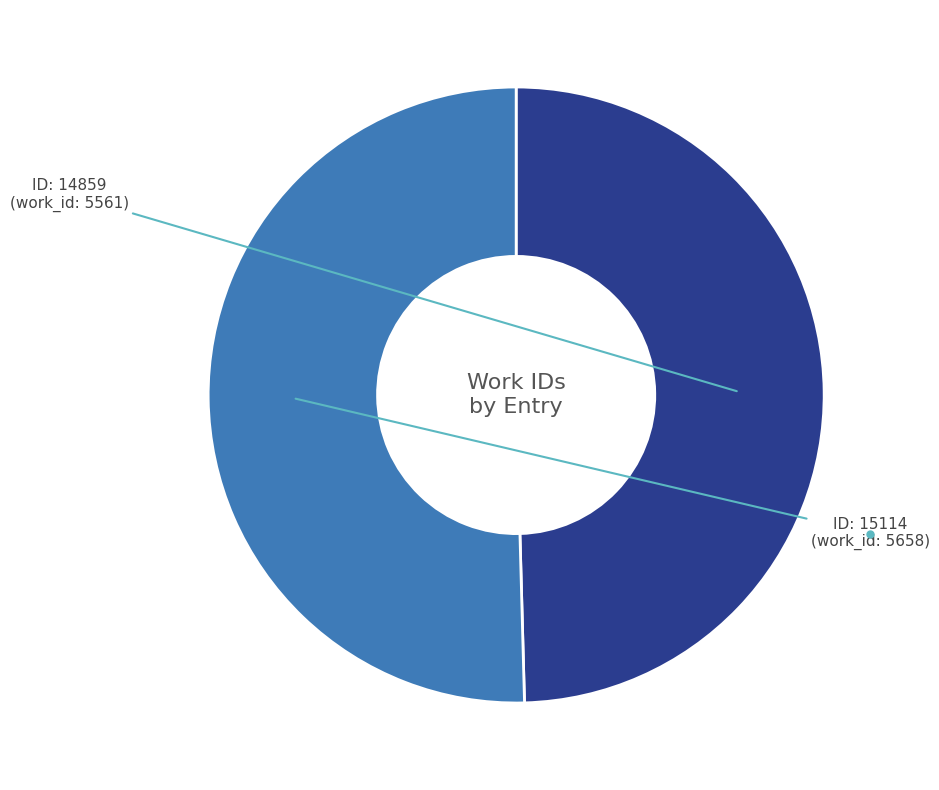

Is there any slice that represents more than half of the pie?

Yes